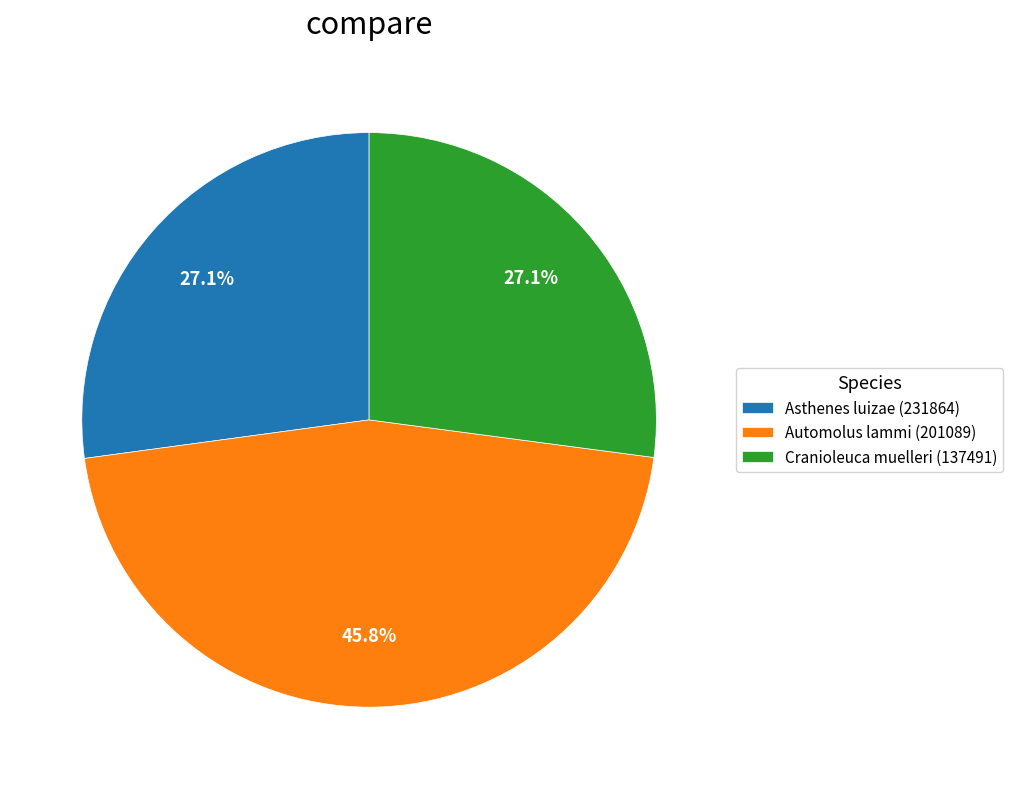

Does Asthenes luizae (231864) represent more than half of the total?

No